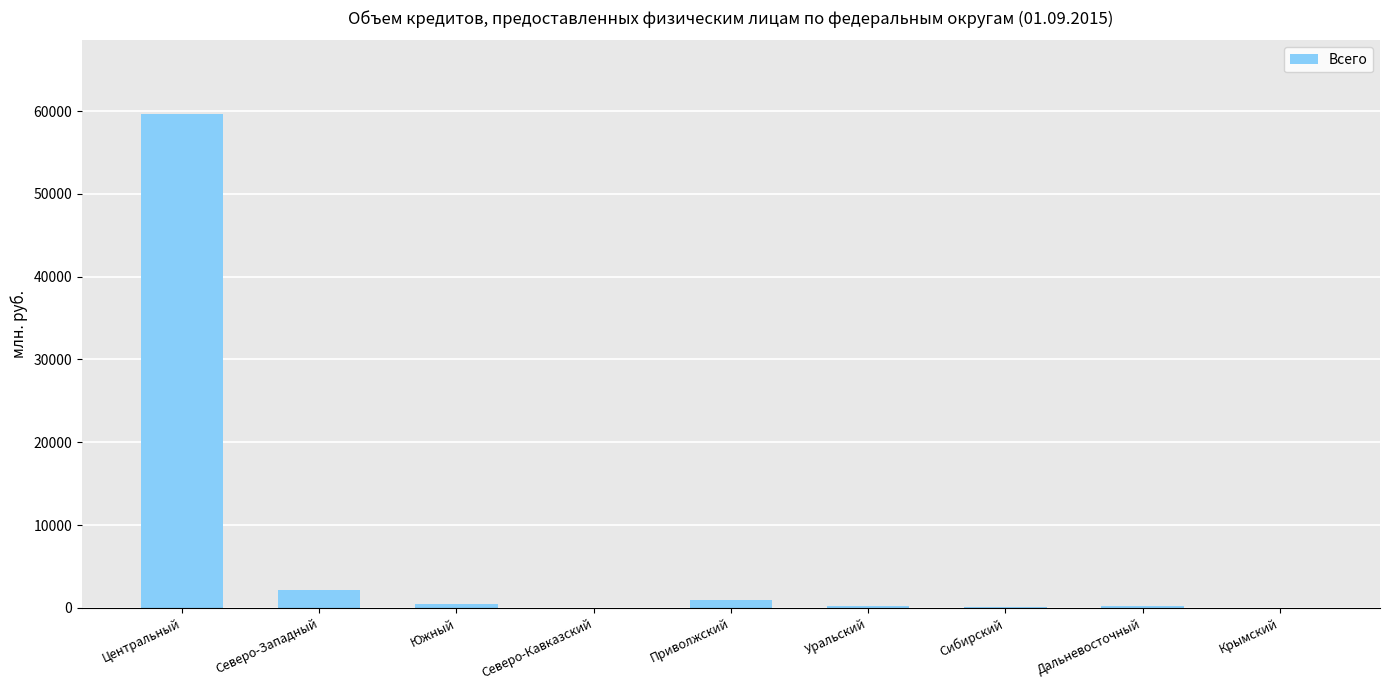

Is it true that the value at Южный is 449?

True